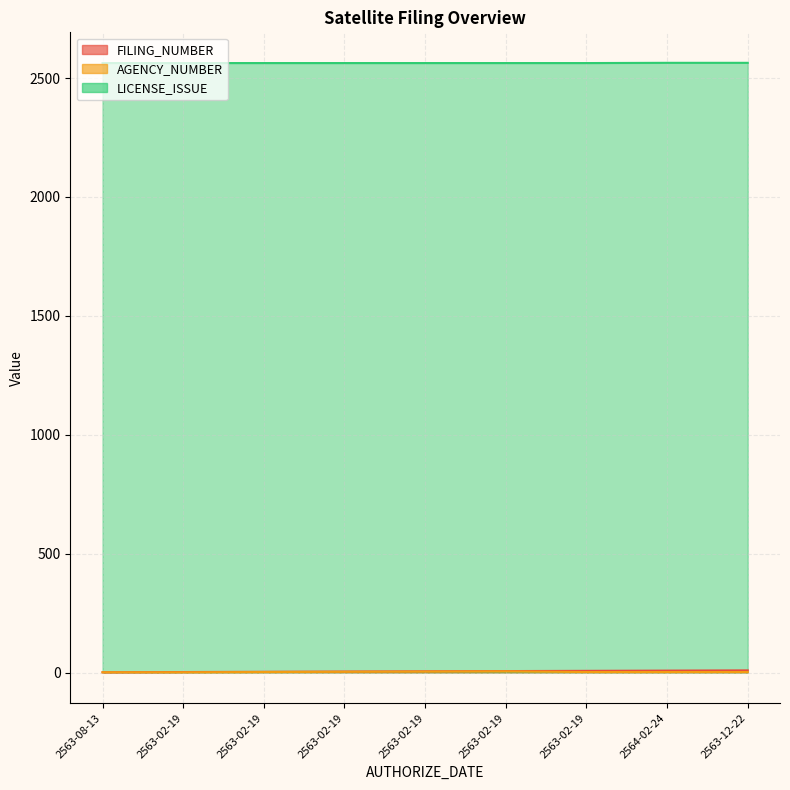

The value of LICENSE_ISSUE at 2563-08-13 is 4311. True or false?

False